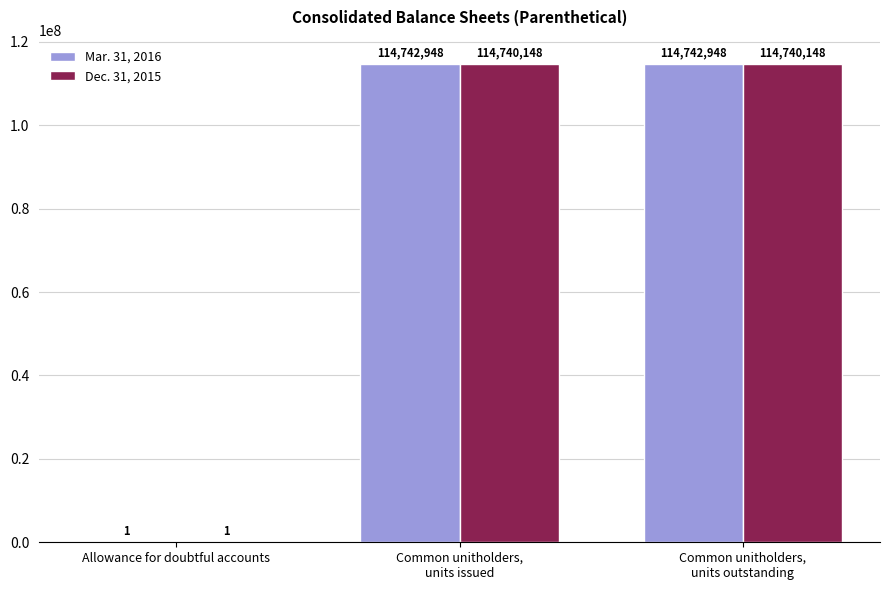

Which series has the largest total across all categories?

Mar. 31, 2016